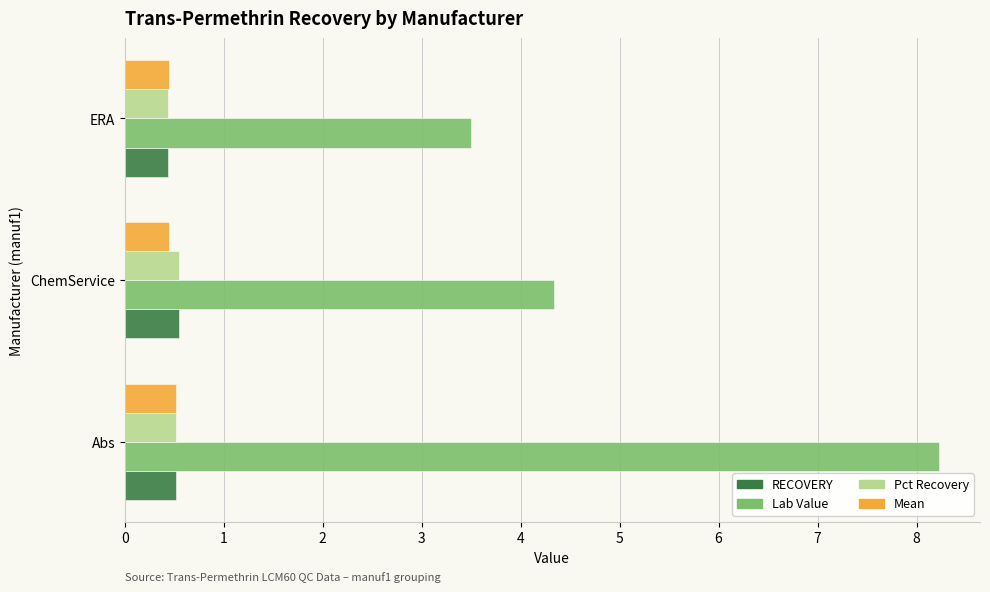

What is the greatest value displayed?

8.2